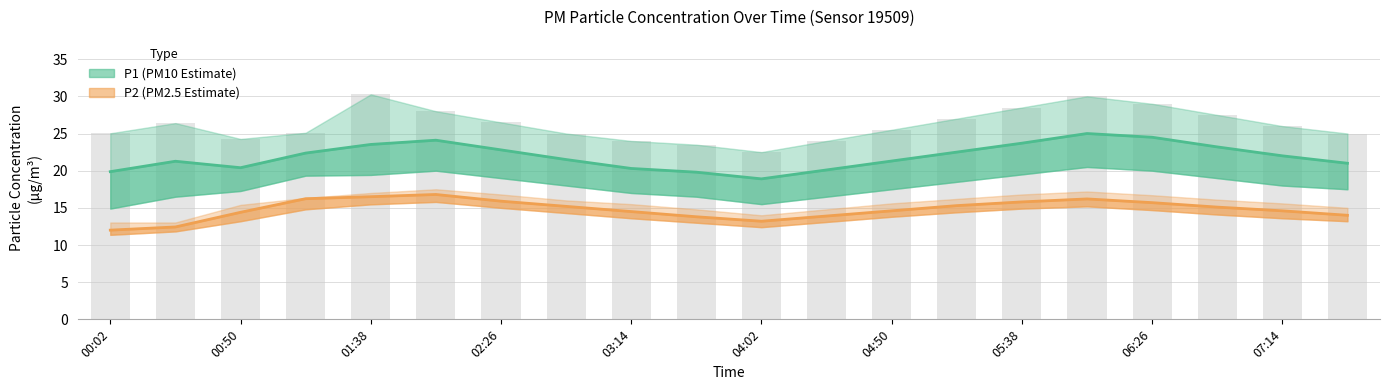

Rank the series by their maximum value, from highest to lowest.

P1 (PM10 Estimate), P2 (PM2.5 Estimate)